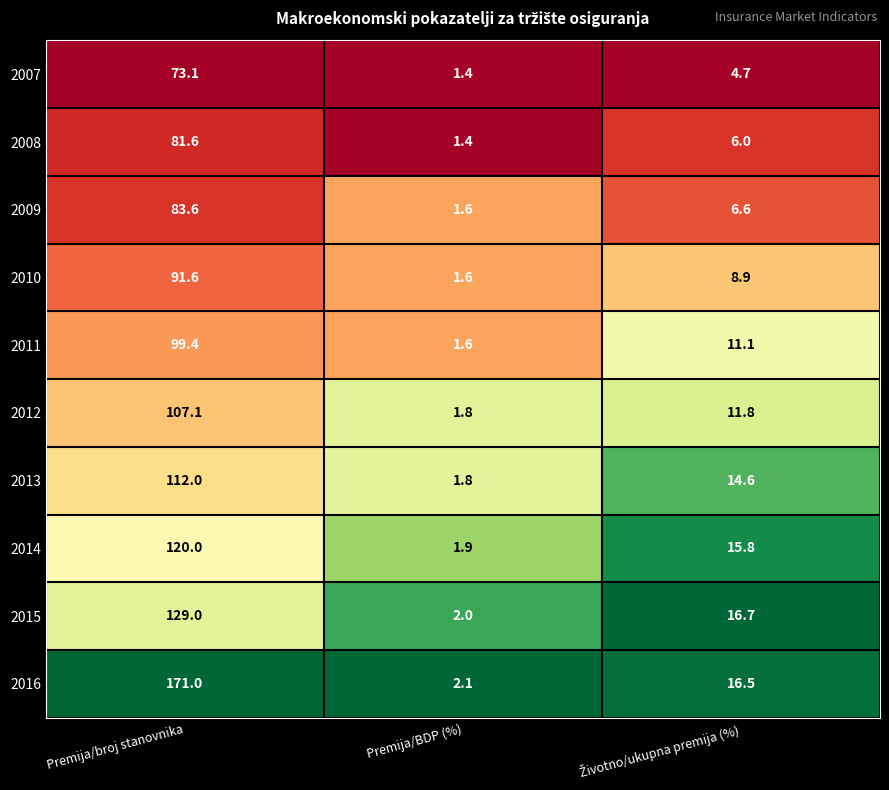

What is the total value across all series at Premija/BDP (%)?

17.2